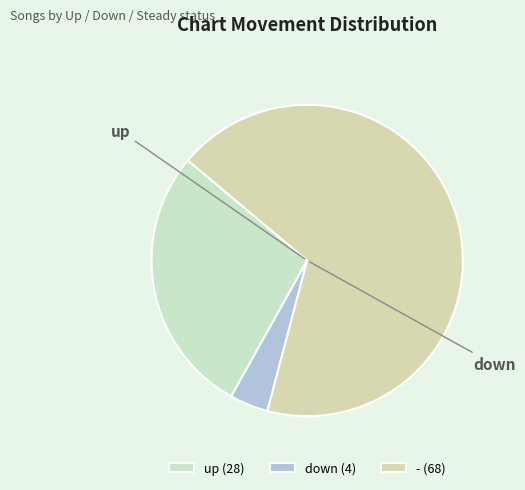

What is the change in value from up to down?

-24